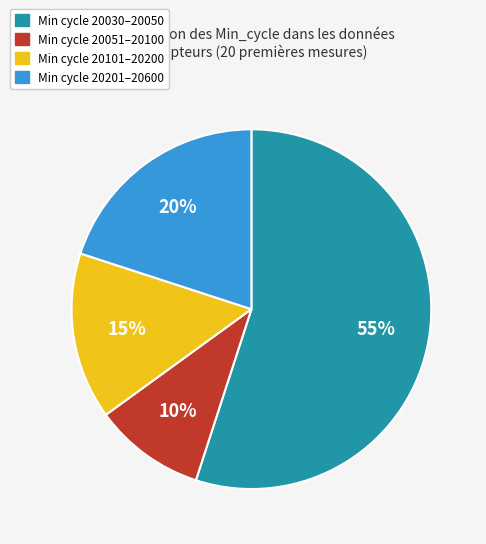

To the nearest percent, what is the average slice percentage?

25%